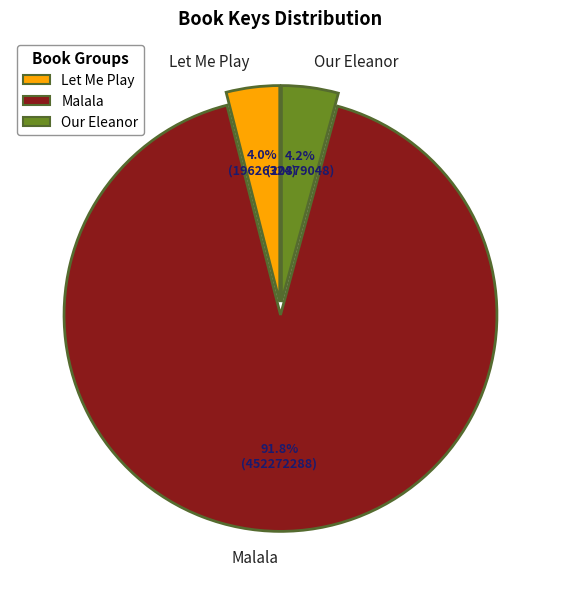

Is there a majority slice in this chart?

Yes